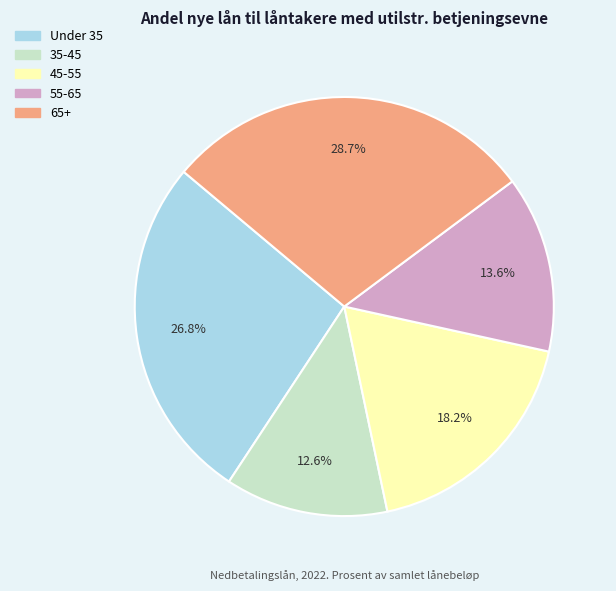

Is it true that 65+ is 29% of the pie?

True